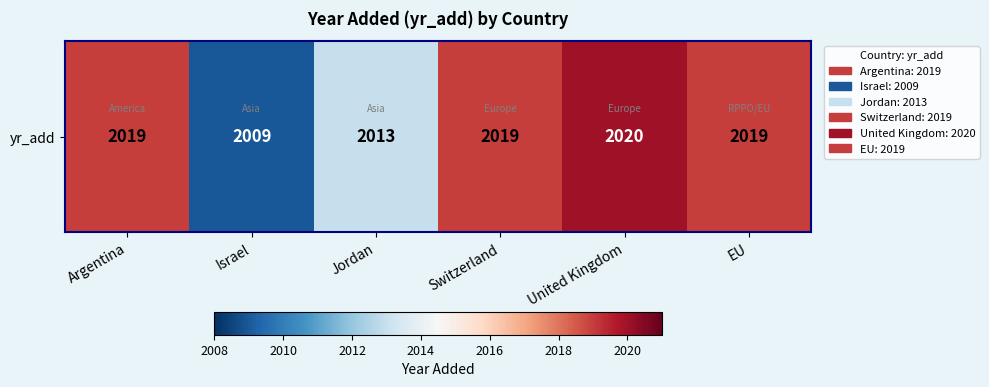

Reading left to right, what are all the values shown in this chart?

2019	2009	2013	2019	2020	2019